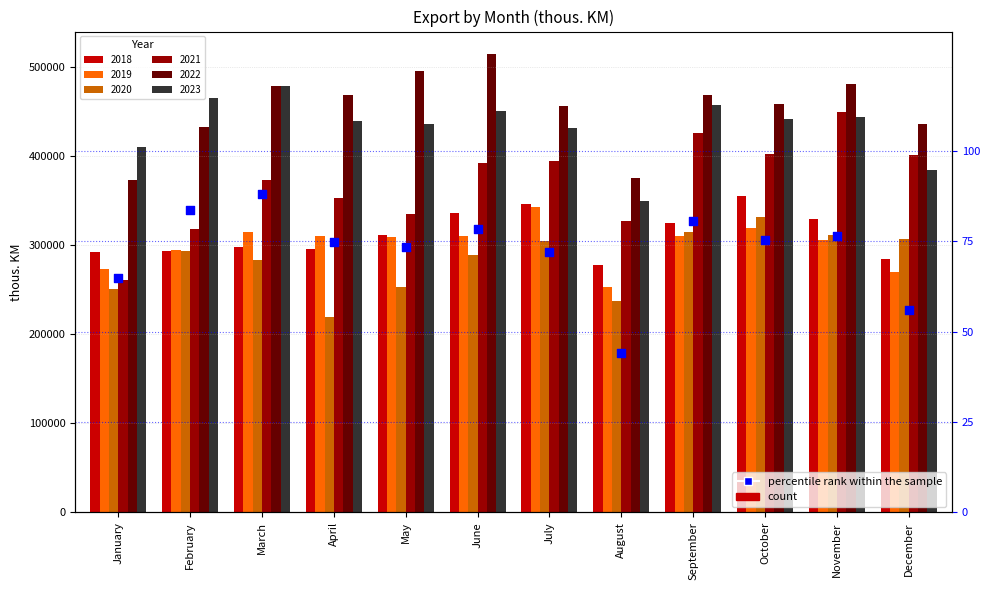

What is the ratio of the value at November to the value at April?

1.0